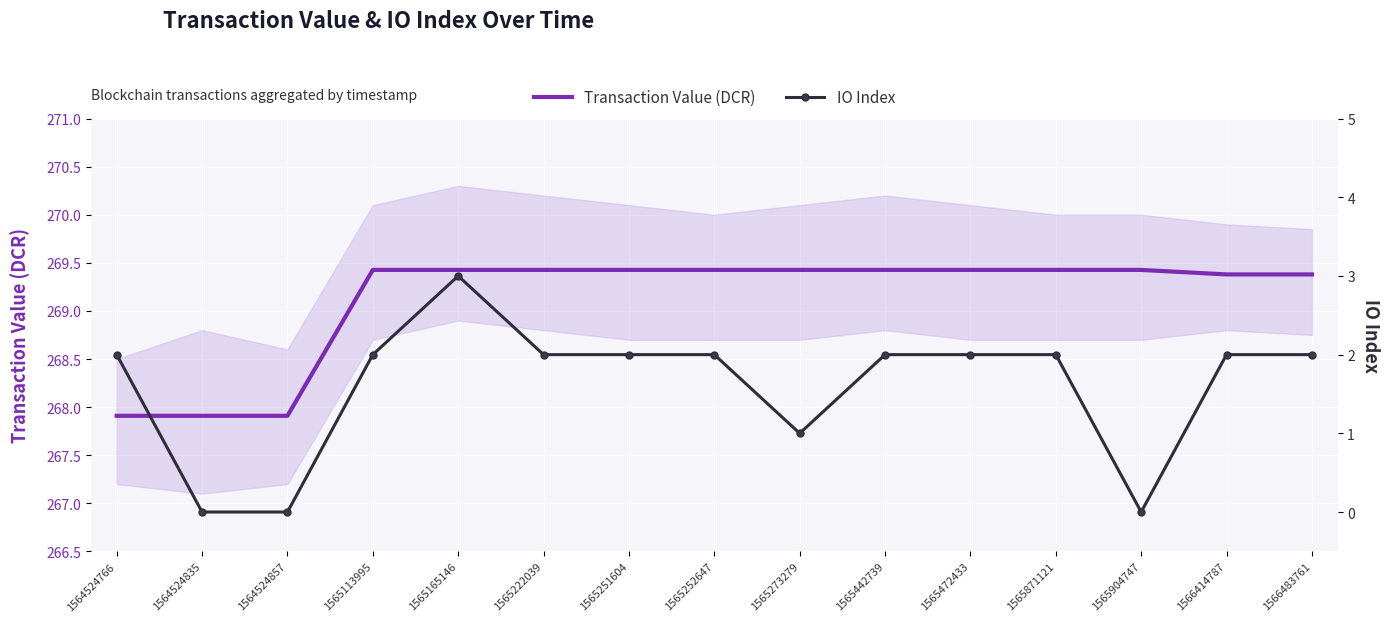

What is the highest value of the Transaction Value (DCR) series?

269.4